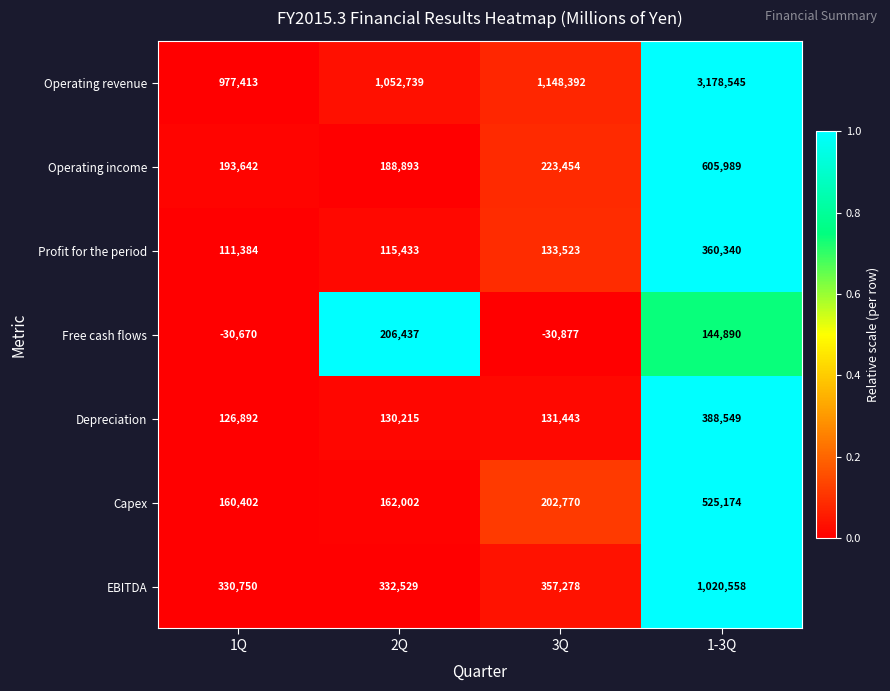

True or false: Operating income has a value of 1025905 at 1-3Q.

False